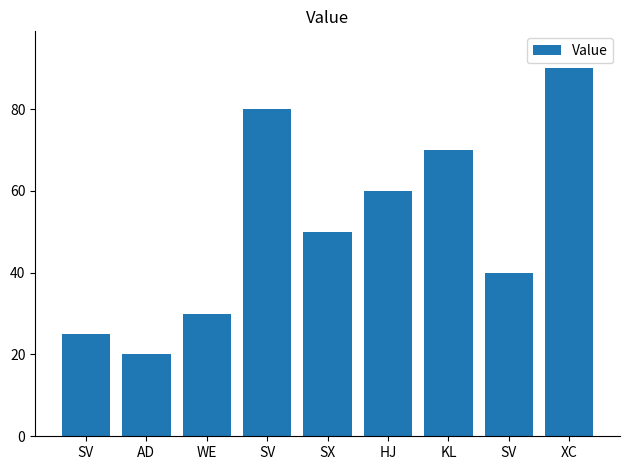

How many values are below 50?

4